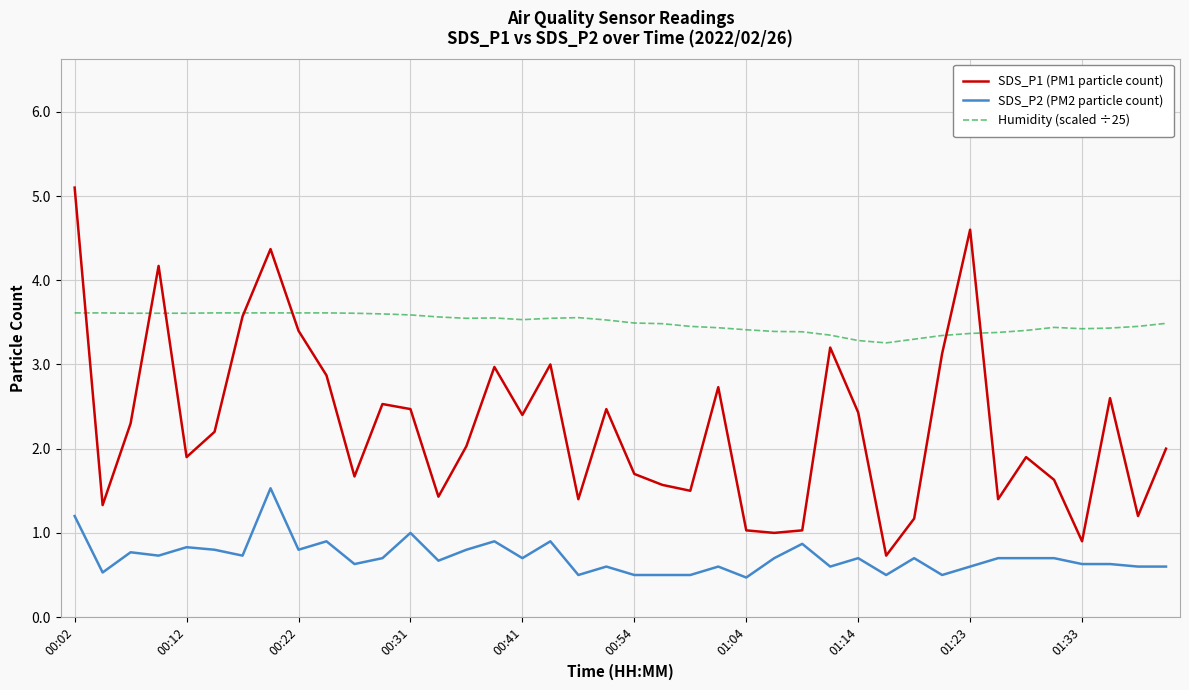

Which series has the widest spread of values?

SDS_P1 (PM1 particle count)